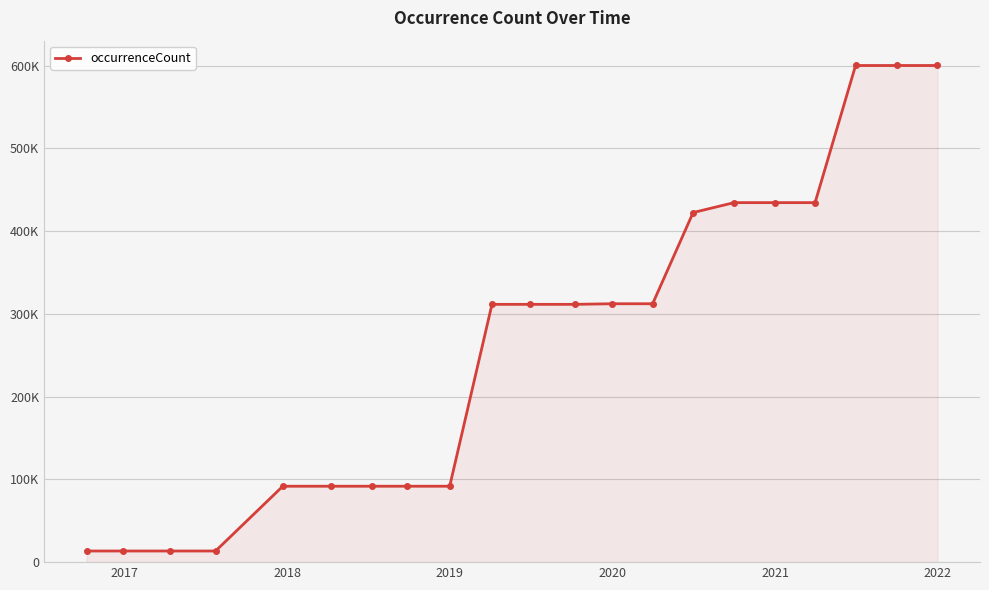

Is this an area chart (filled region under the line)?

Yes